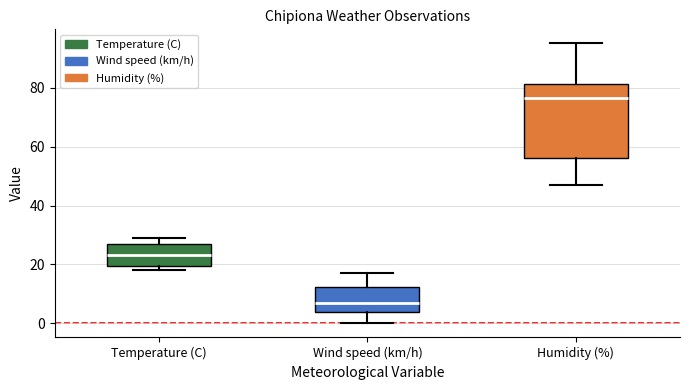

Where does the lower whisker of the box for Humidity (%) end on the y-axis? The values are not printed on the chart, so give them approximately, as read against the axis.

48